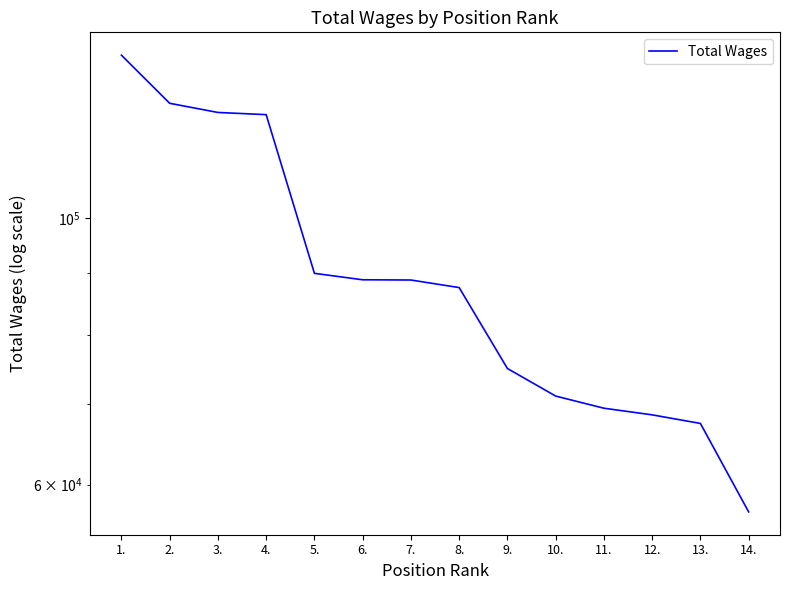

What is the change in value from 9. to 13.?

-7505